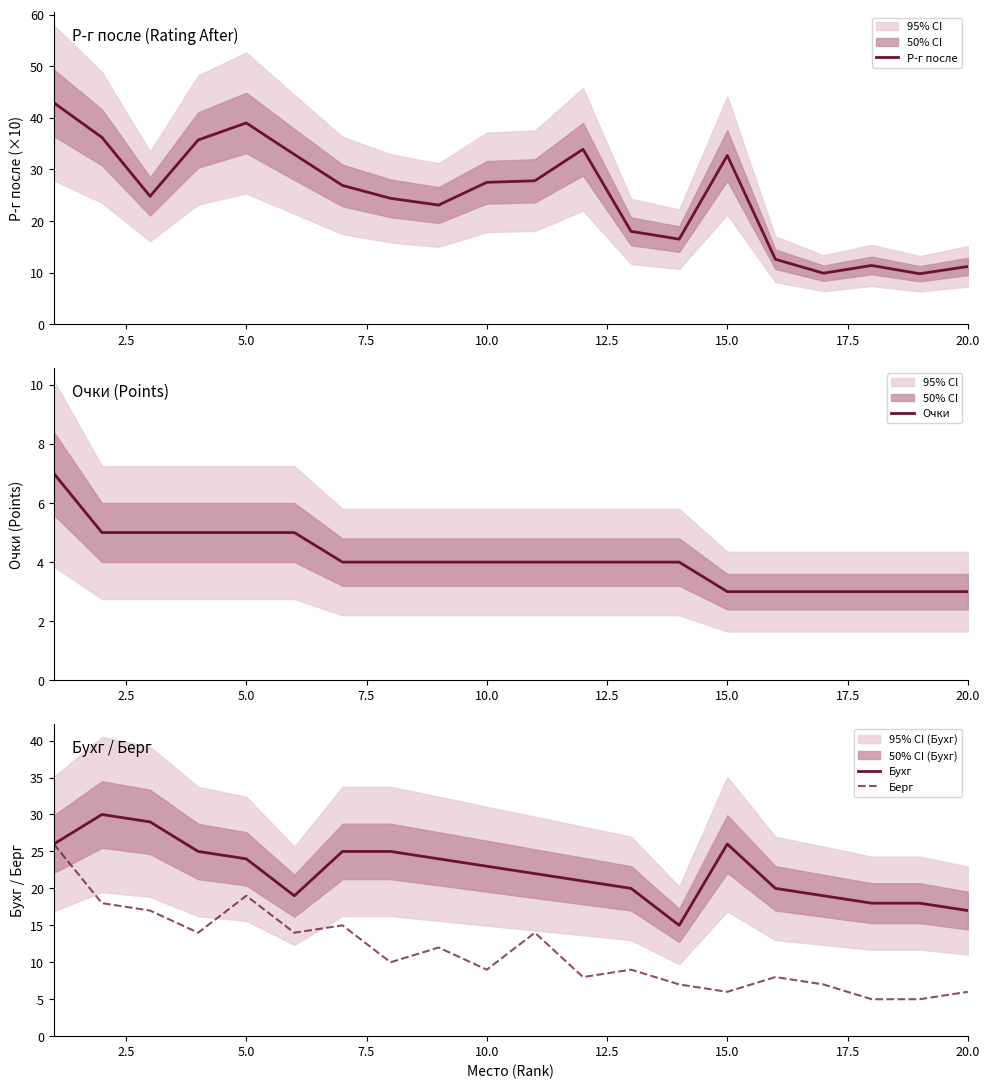

True or false: Бухг has a value of 29 at 20.0.

False